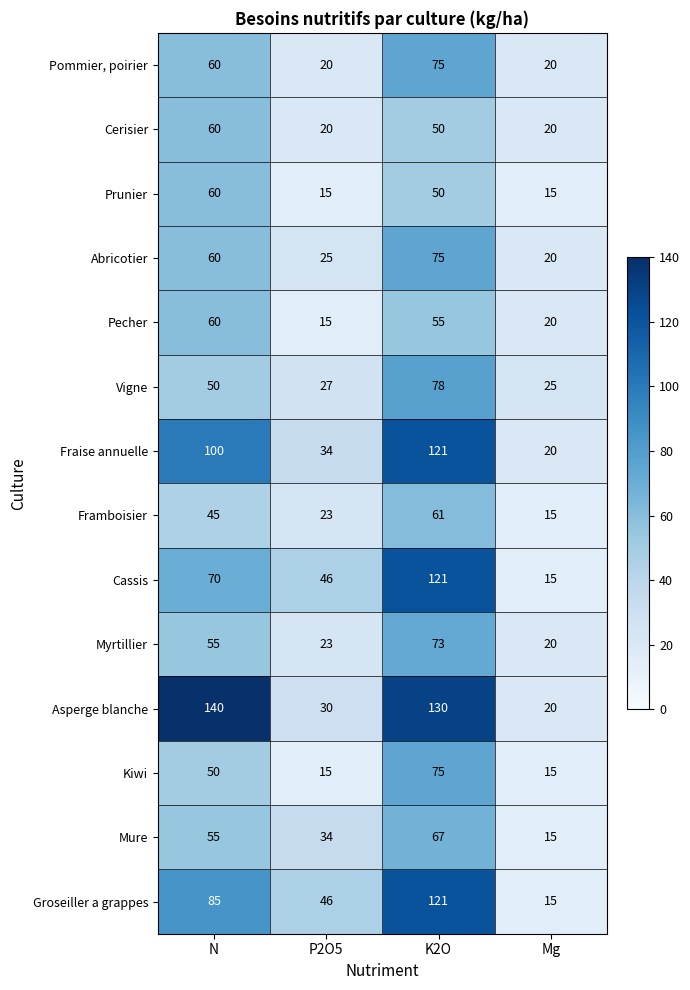

Between N and P2O5, which series saw the biggest shift?

Asperge blanche